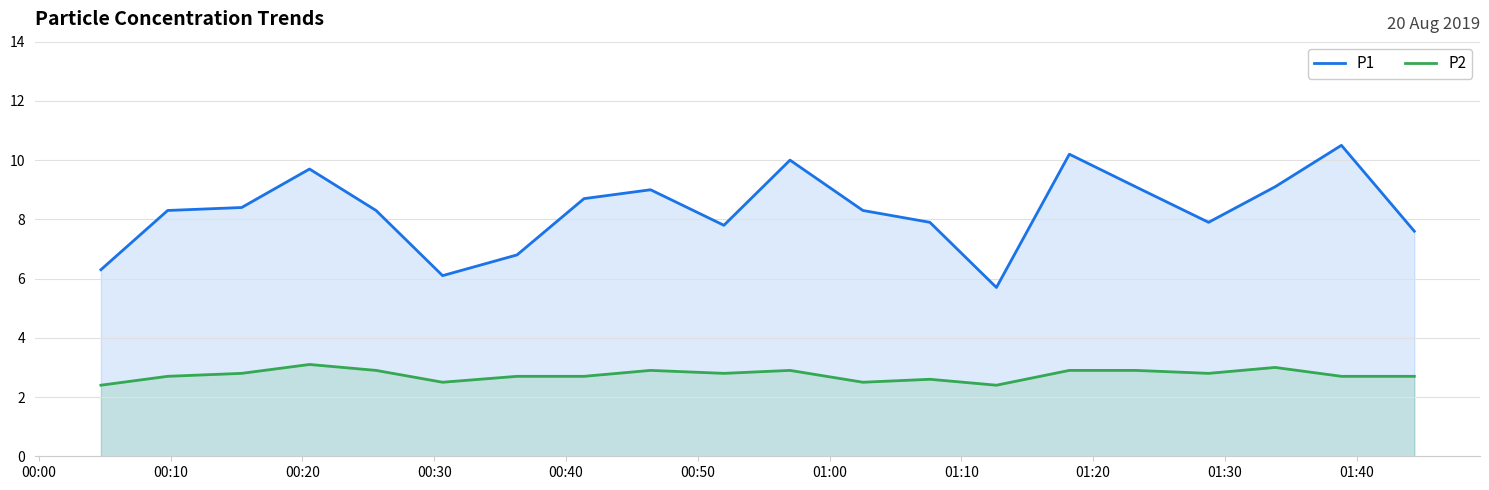

What is the lowest value of the P2 series?

2.4